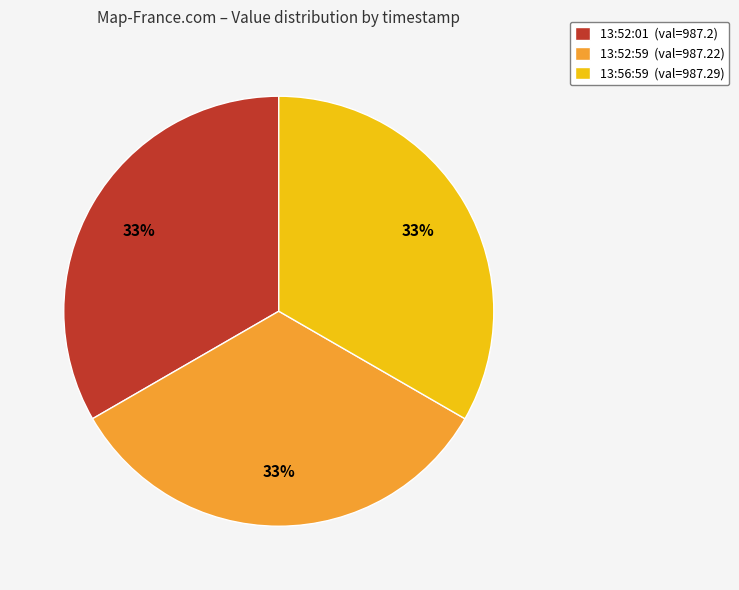

To the nearest percent, what portion does 13:56:59 (val=987.29) represent?

33%